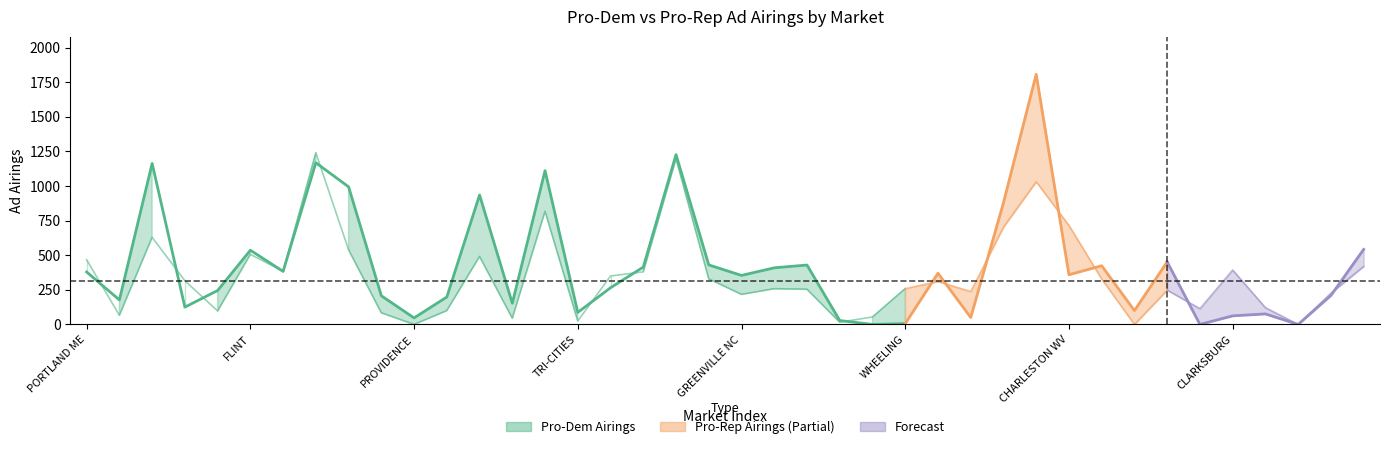

Reading left to right, what are all the values shown in this chart?

PRO-DEM AD AIRINGS: PORTLAND ME=379	MACON=177	DETROIT=1163	BOSTON=125	SAVANNAH=245	FLINT=536	CINCINNATI=383	CHARLOTTE=1168	GREENSBORO=994	AUGUSTA=207	PROVIDENCE=47	COLUMBUS GA=198	ATLANTA=935	ALBANY GA=153	LOUISVILLE=1111	TRI-CITIES=87	BANGOR=265	TRAVERSE CITY=414	LEXINGTON=1227	NORFOLK=430	GREENVILLE NC=354	WILMINGTON=409	LANSING=429	PRESQUE ISLE=28	MARQUETTE=0	WHEELING=6	RICHMOND=370	BLUEFIELD=50	RALEIGH=879	GRAND RAPIDS=1807	CHARLESTON WV=359	GREENVILLE SC=424	HARRISONBURG=100	ROANOKE=452	PARKERSBURG=0	CLARKSBURG=62	CHICAGO=76	TOPEKA=0	ROCHESTER MN=209	SHREVEPORT=542
PRO-REP AD AIRINGS: PORTLAND ME=467	MACON=66	DETROIT=629	BOSTON=316	SAVANNAH=97	FLINT=506	CINCINNATI=384	CHARLOTTE=1240	GREENSBORO=539	AUGUSTA=84	PROVIDENCE=0	COLUMBUS GA=100	ATLANTA=491	ALBANY GA=45	LOUISVILLE=817	TRI-CITIES=25	BANGOR=350	TRAVERSE CITY=380	LEXINGTON=1197	NORFOLK=329	GREENVILLE NC=217	WILMINGTON=258	LANSING=254	PRESQUE ISLE=16	MARQUETTE=54	WHEELING=259	RICHMOND=310	BLUEFIELD=238	RALEIGH=703	GRAND RAPIDS=1031	CHARLESTON WV=715	GREENVILLE SC=328	HARRISONBURG=0	ROANOKE=248	PARKERSBURG=114	CLARKSBURG=393	CHICAGO=121	TOPEKA=0	ROCHESTER MN=226	SHREVEPORT=419